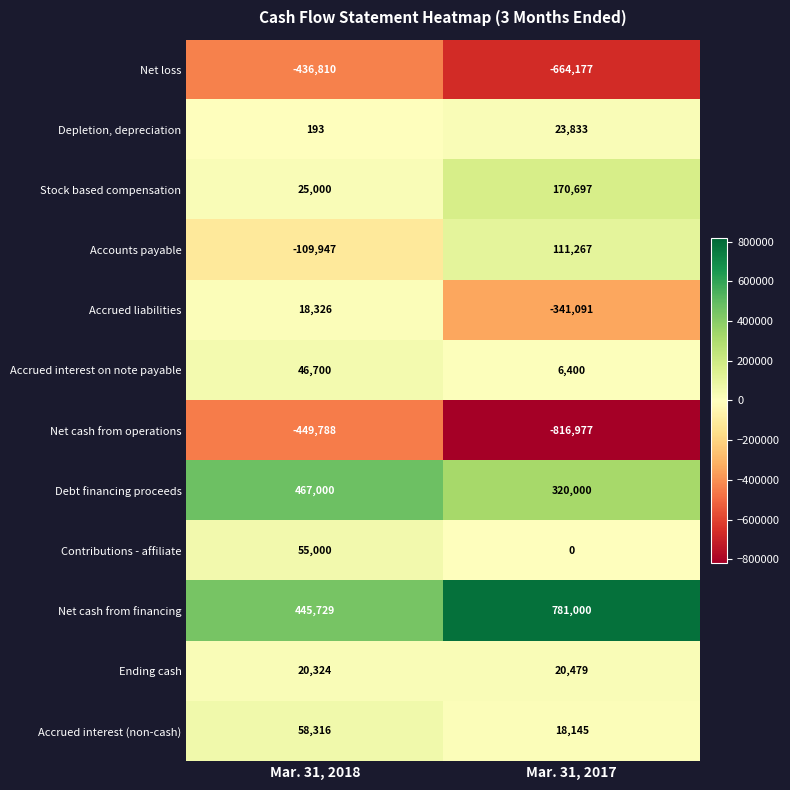

What value does the Net cash from operations series have at Mar. 31, 2018?

-449788